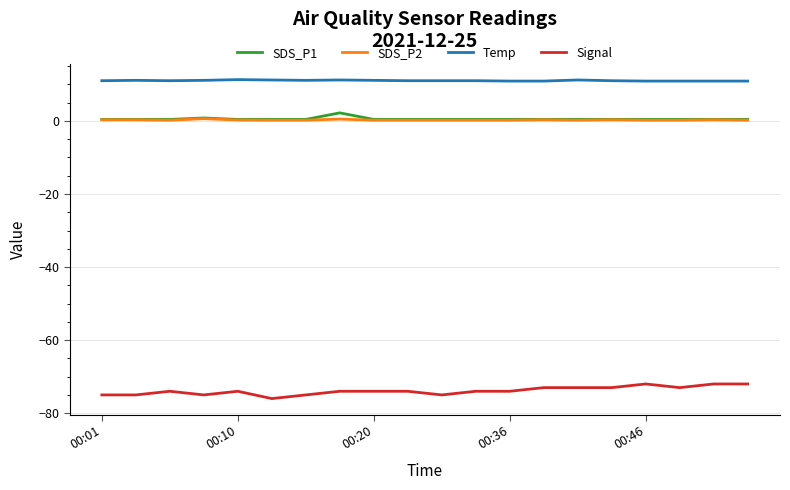

True or false: Temp and SDS_P1 intersect in this chart.

False